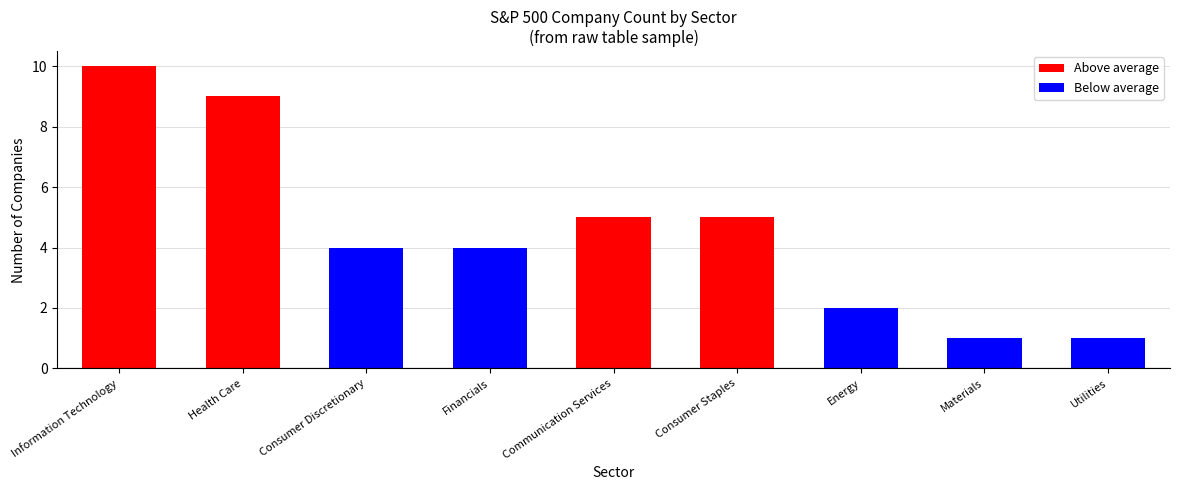

What is the change in value from Consumer Staples to Utilities?

-4